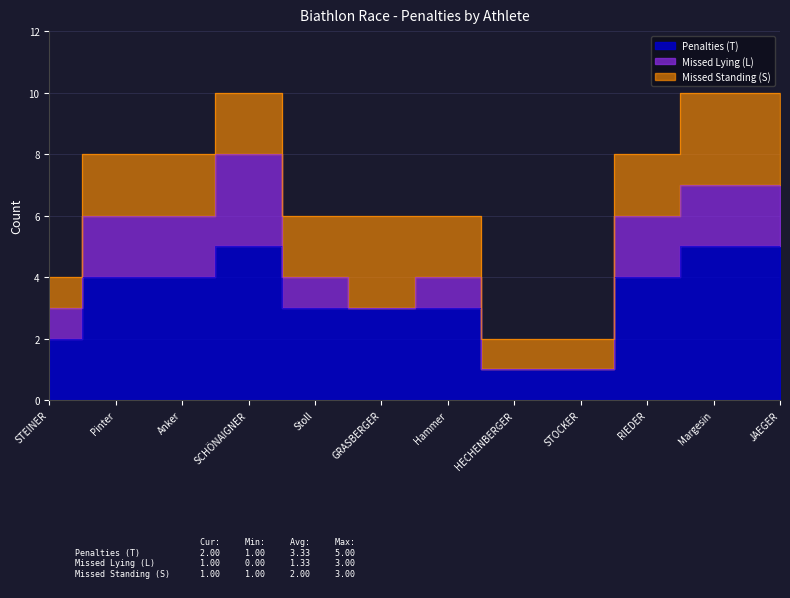

Where is the first local maximum for Penalties (T)?

SCHÖNAIGNER